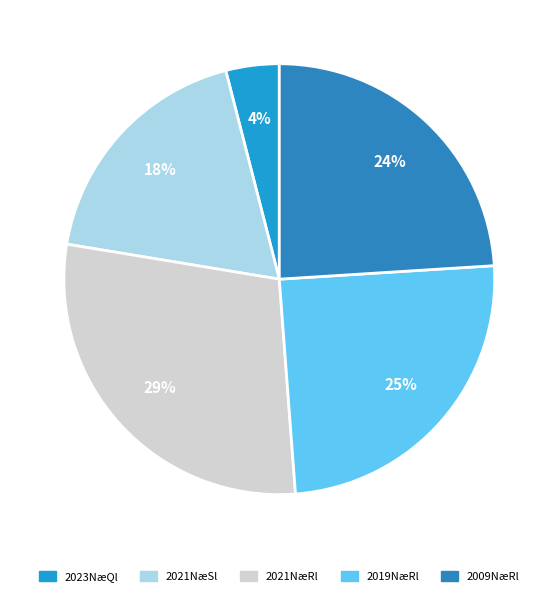

How many segments does this pie chart have?

5